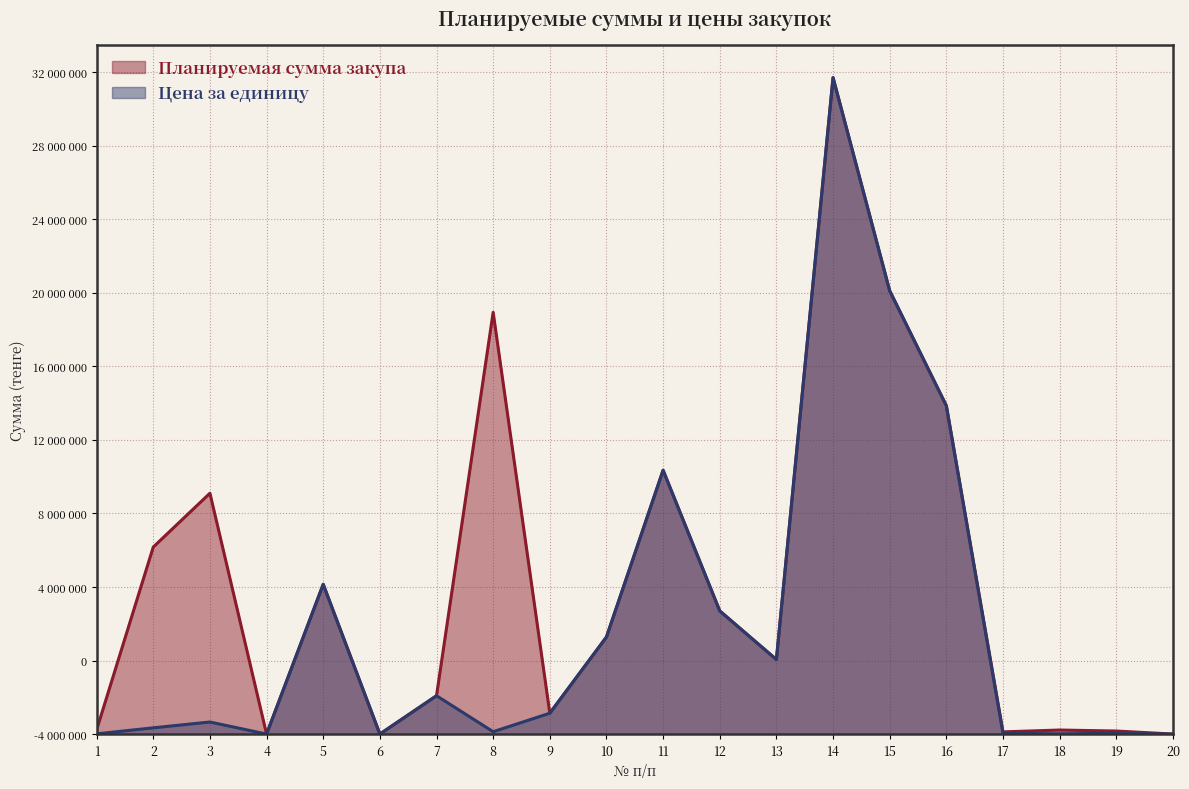

True or false: Цена за единицу has a value of 506210 at 9.

False